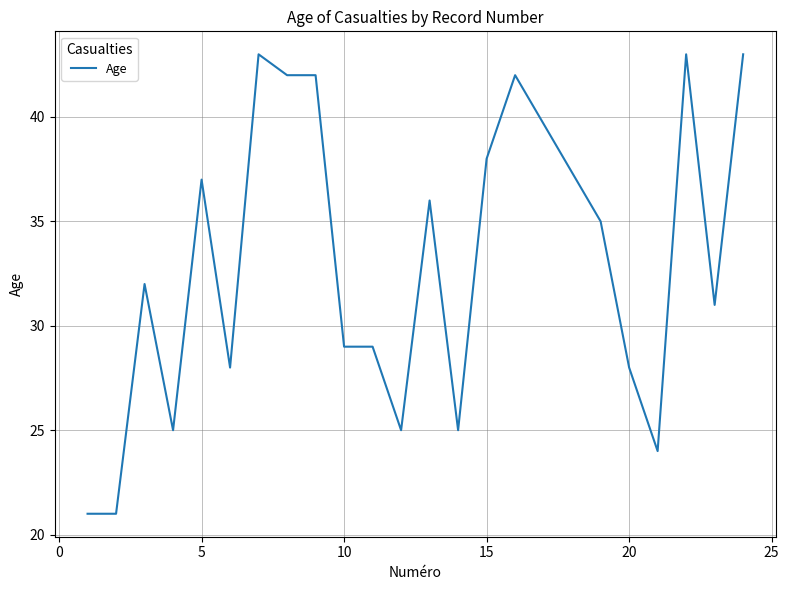

What is the greatest value displayed?

43